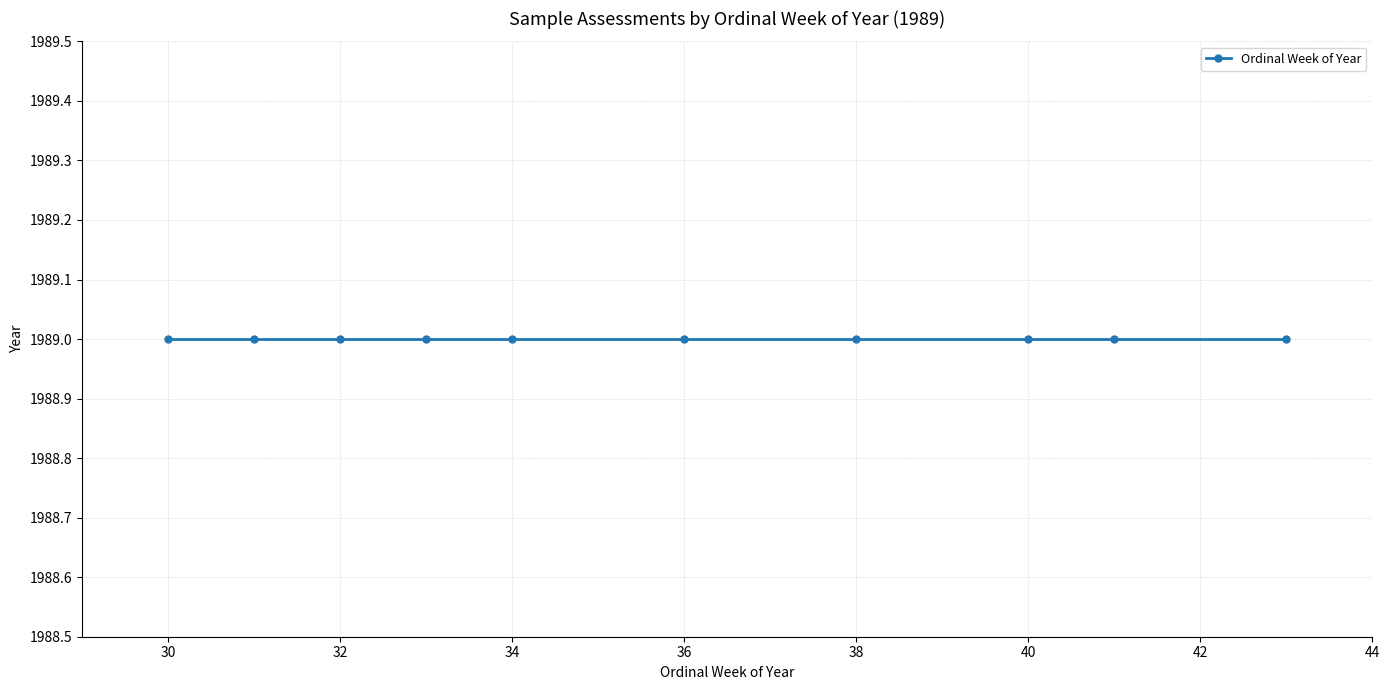

The chart shows a value of 8 at 30. True or false?

False